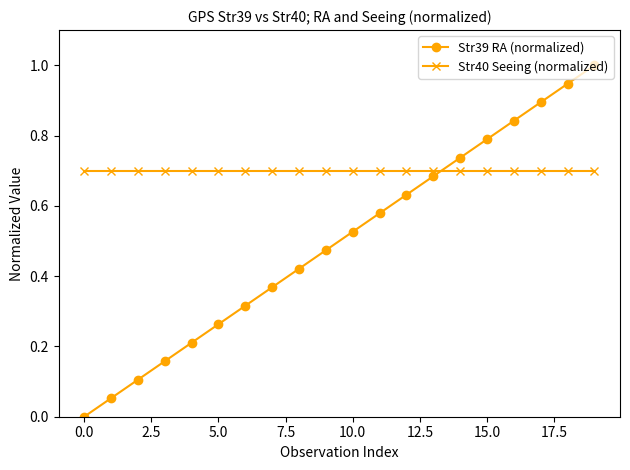

What is the sum of all Str40 Seeing (normalized) values?

14.0